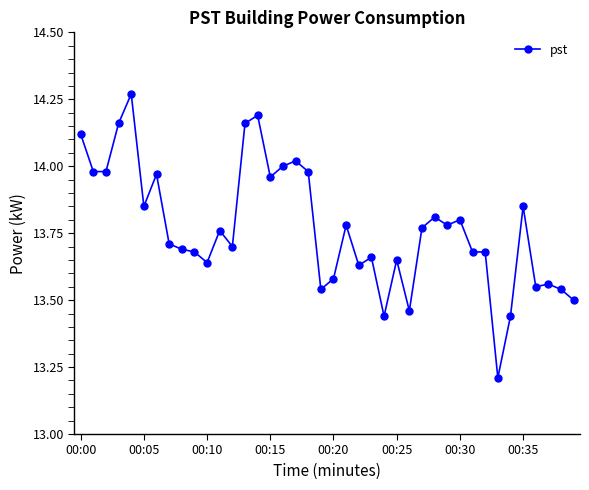

True or false: the data has more than 2 interior local peaks.

True